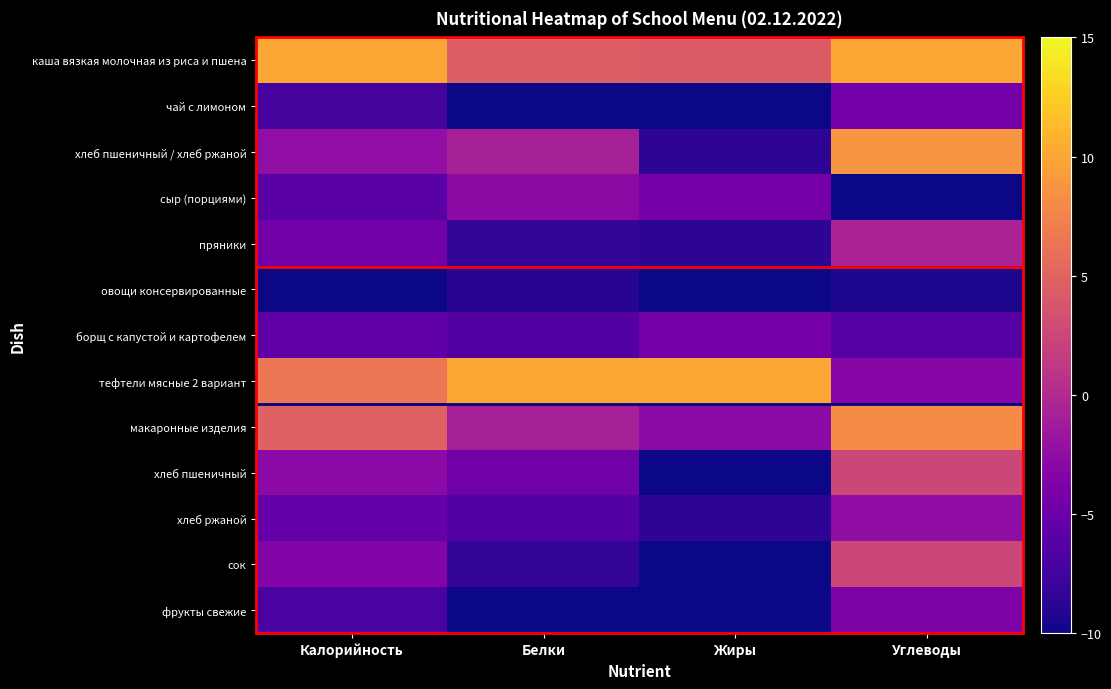

What is the spread (max minus min) of values at Калорийность?

20.0